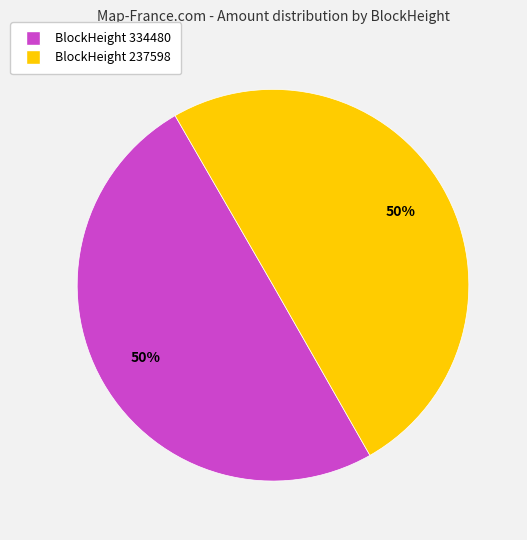

What is the ratio of the value at BlockHeight 334480 to the value at BlockHeight 237598?

1.0